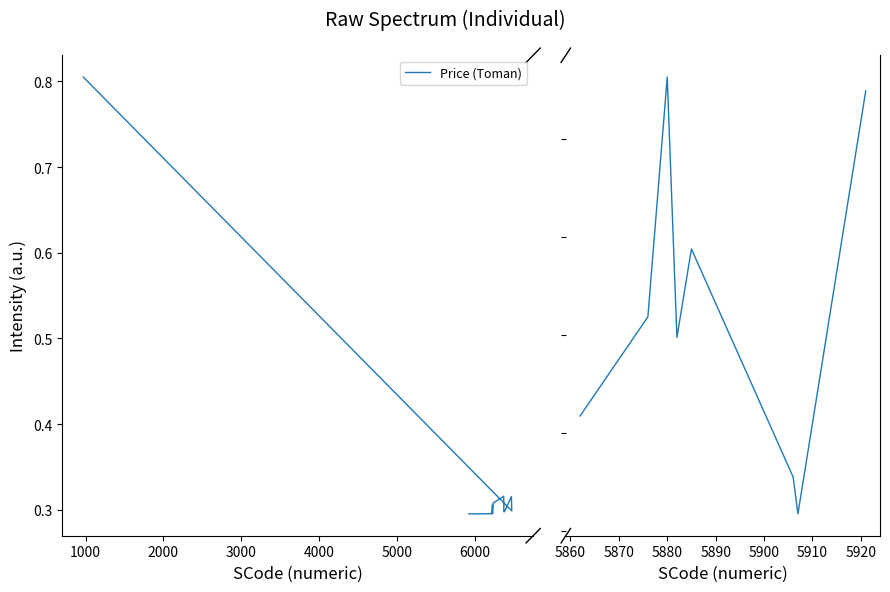

Which has a higher value, 4000 or 3000?

3000